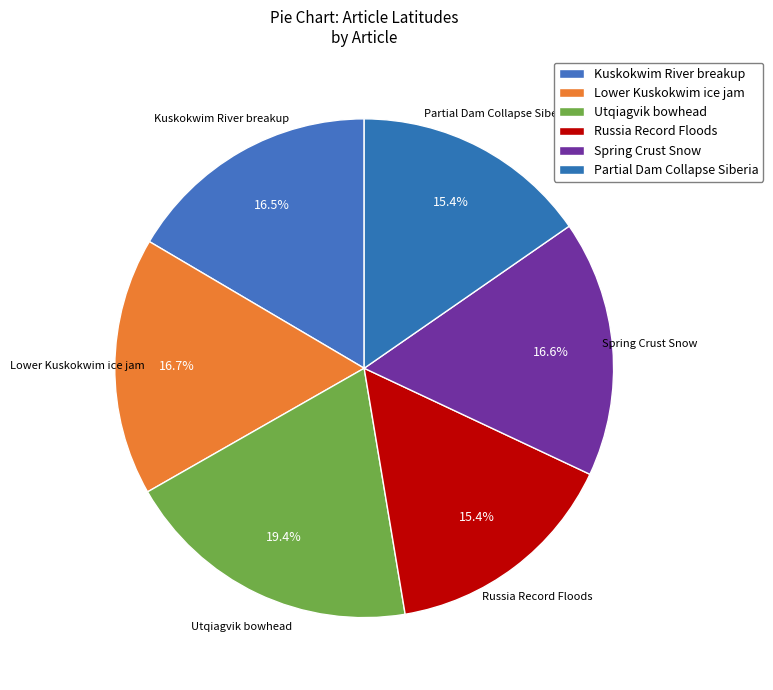

How many segments does this pie chart have?

6